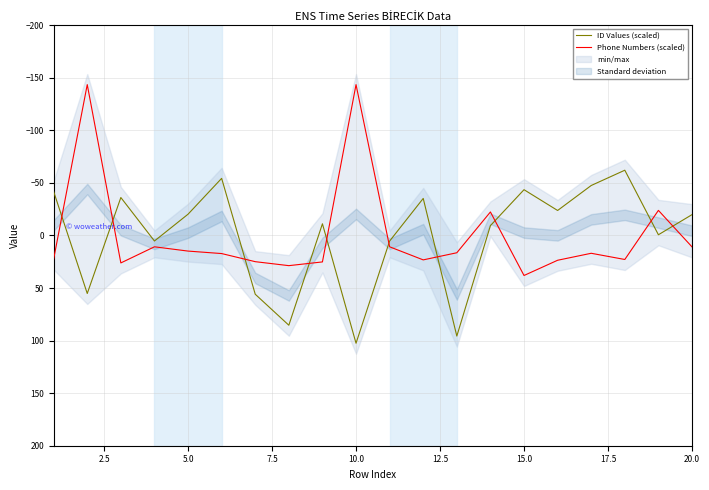

What are all the series names shown in the legend?

ID Values (scaled), Phone Numbers (scaled)